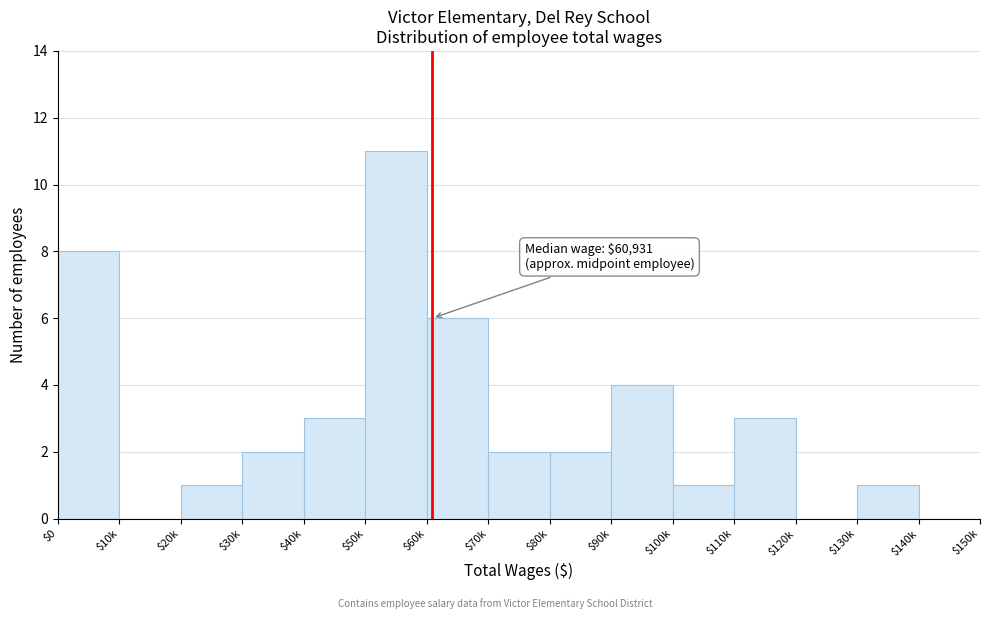

Which label corresponds to the largest value in the chart?

$50k